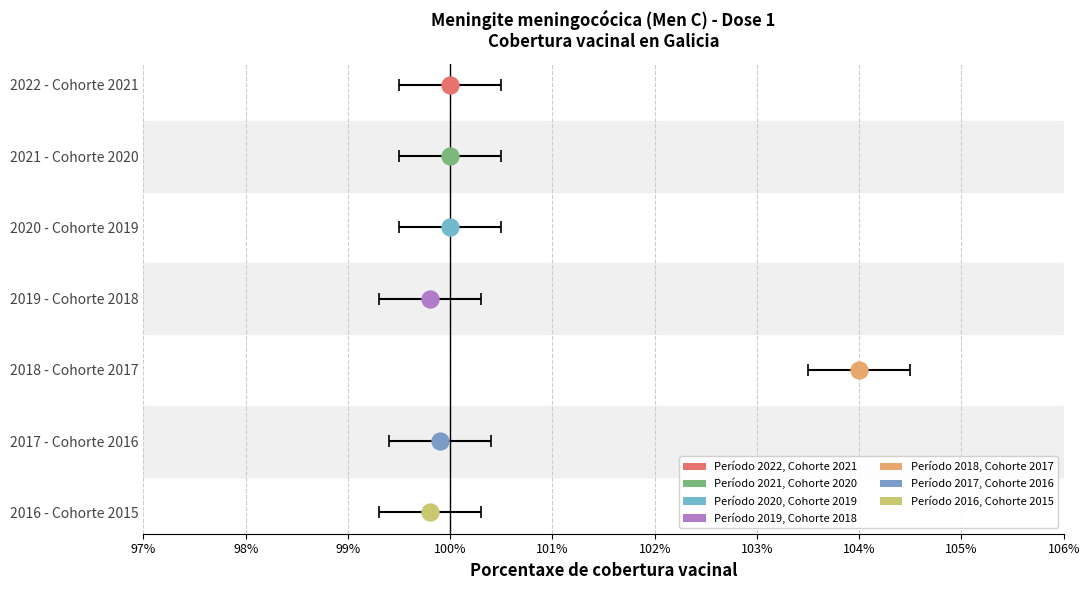

Where does the data first go above 100?

2018